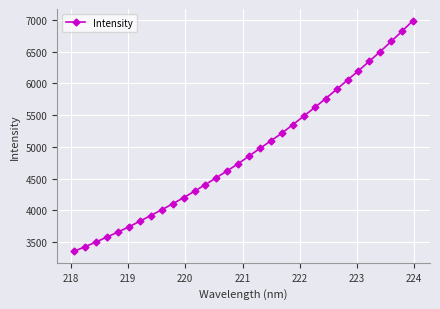

What is the smallest value displayed?

3355.5